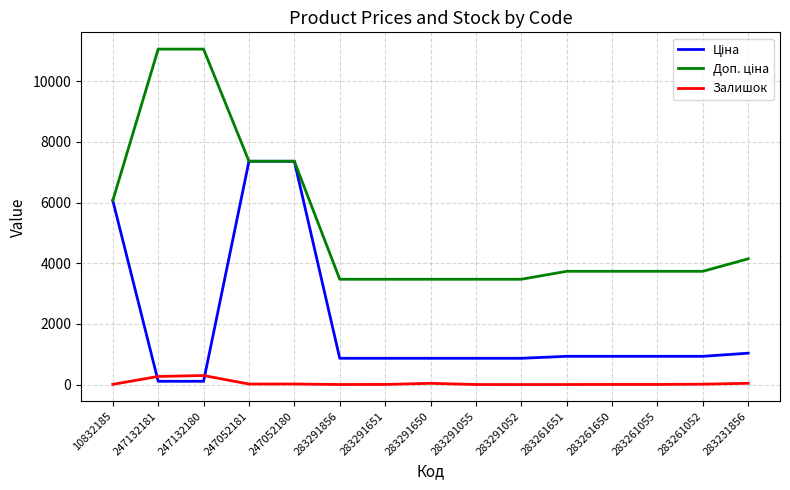

What is the average value of the Залишок series?

50.5